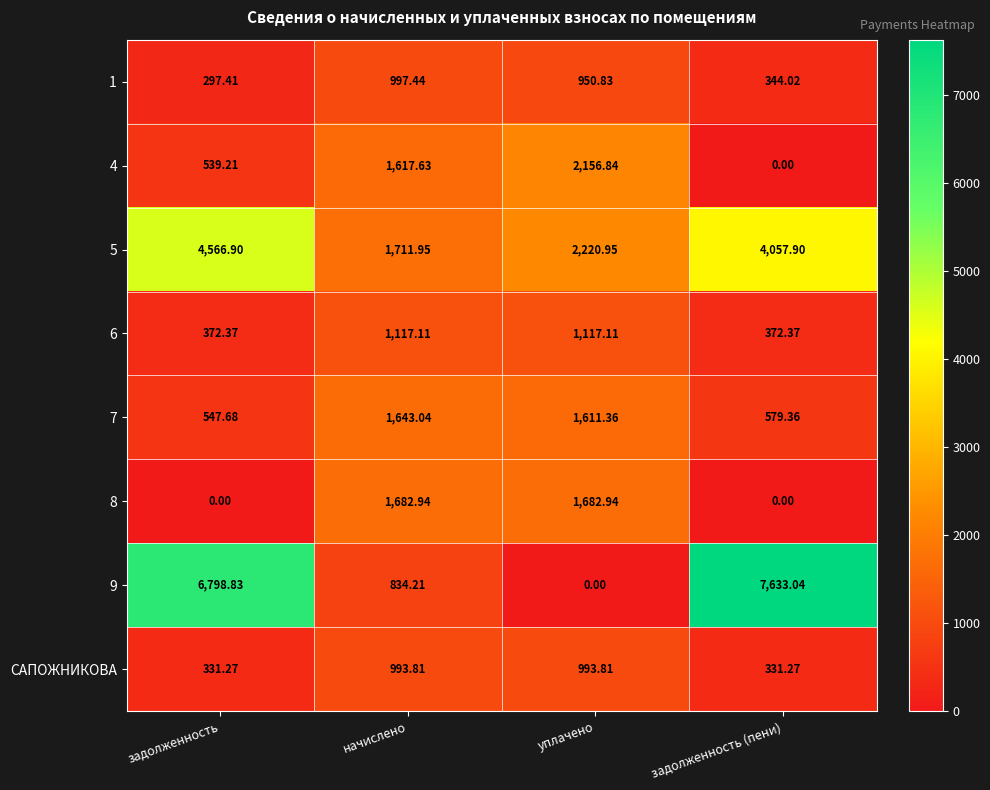

Is the value of 8 at уплачено greater than the value of 6 at уплачено?

Yes